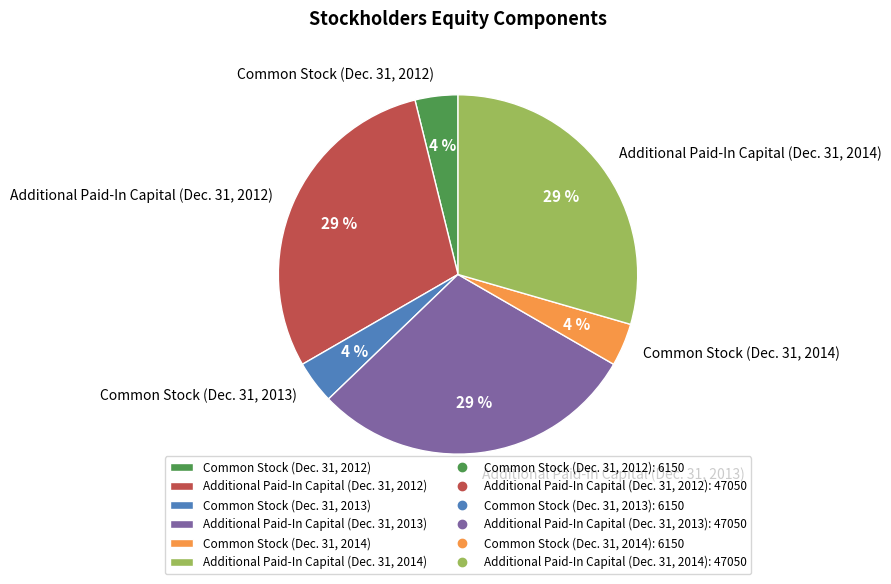

Which has a higher value, Common Stock (Dec. 31, 2012) or Additional Paid-In Capital (Dec. 31, 2013)?

Additional Paid-In Capital (Dec. 31, 2013)